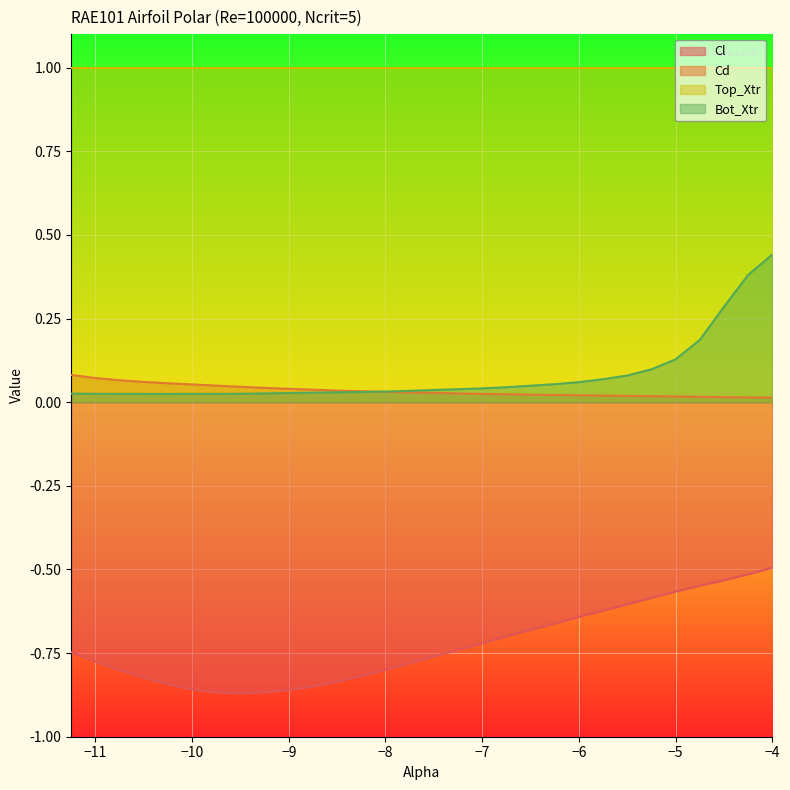

Is it true that Top_Xtr equals 1.7 at −11?

False